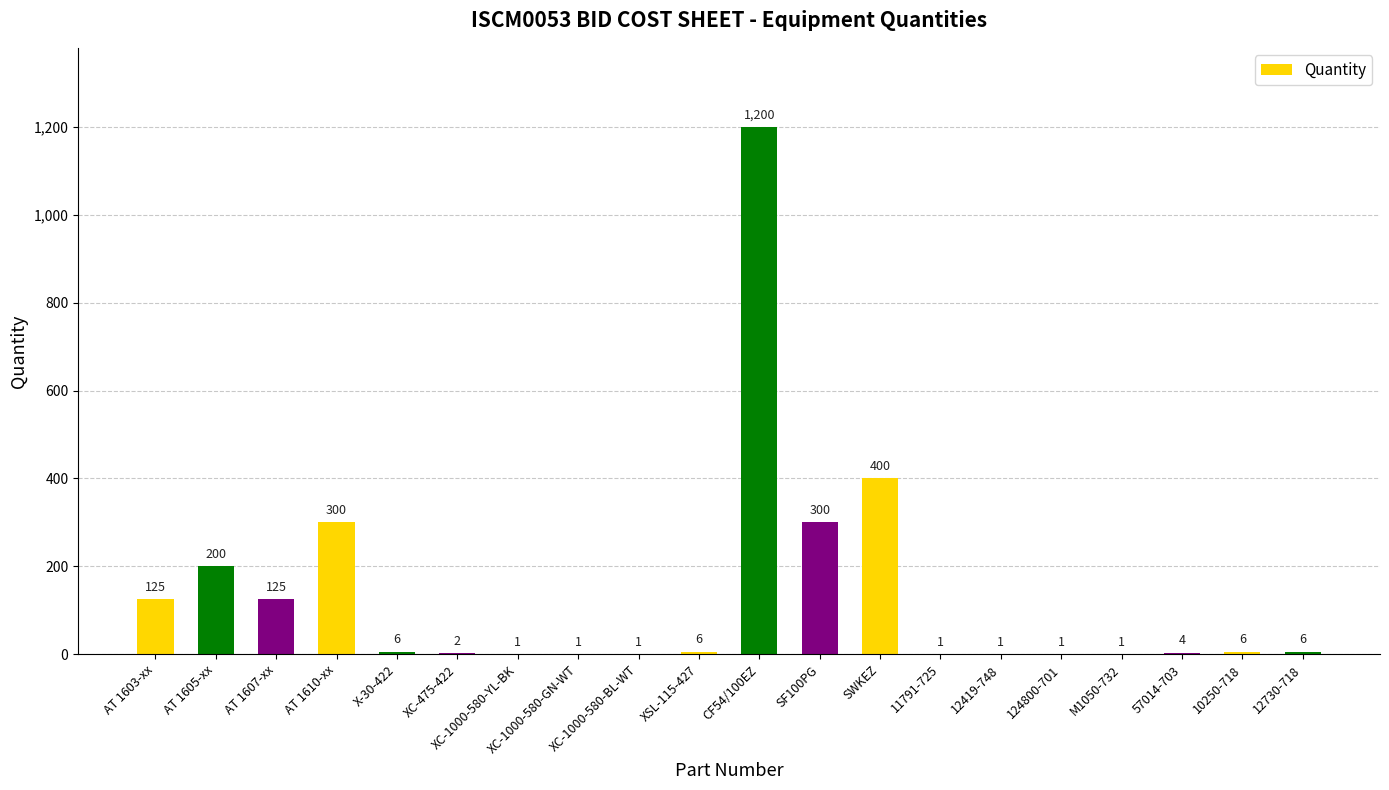

What is the difference between the values at AT 1603-xx and 10250-718?

119